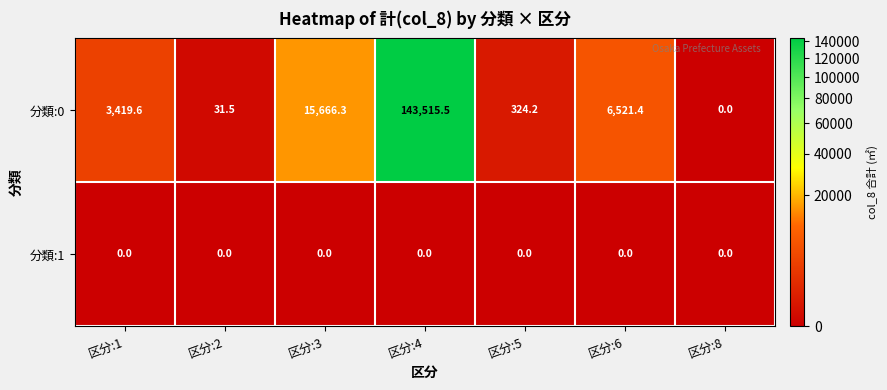

How many positive values does the 分類:0 series have?

6